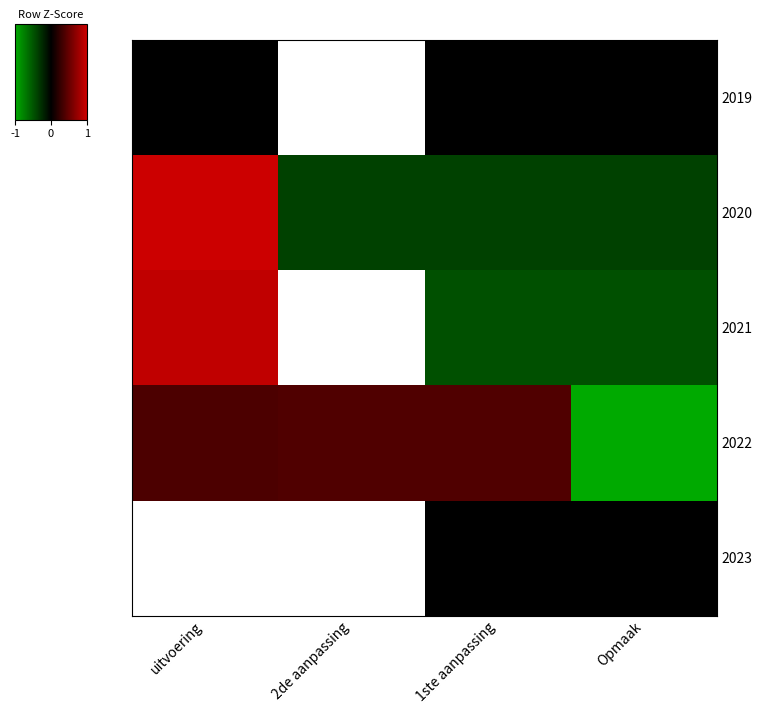

How many distinct data groups are displayed?

5